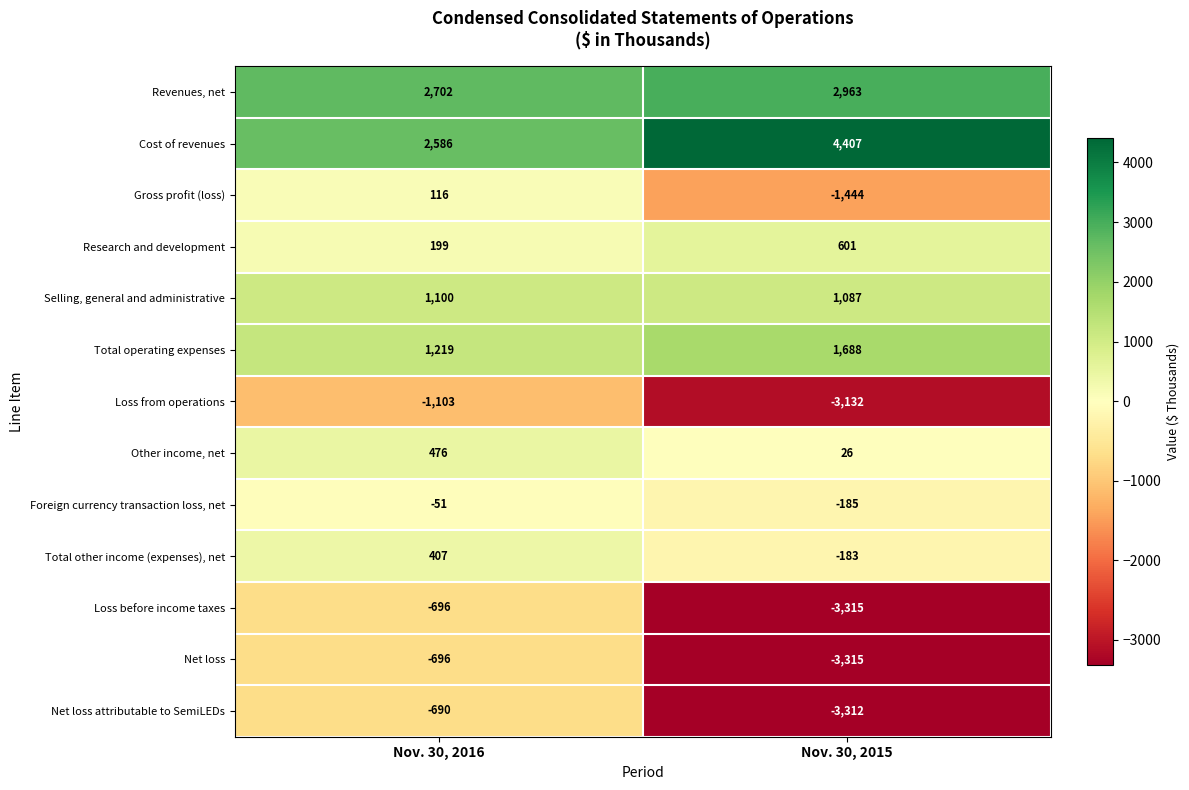

At how many categories does at least one series exceed 2250?

2